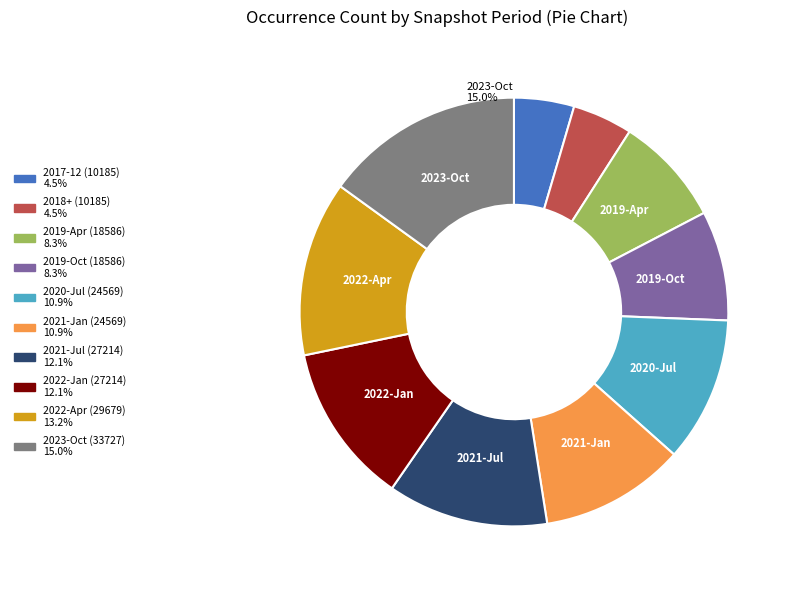

Does any single category account for the majority?

No